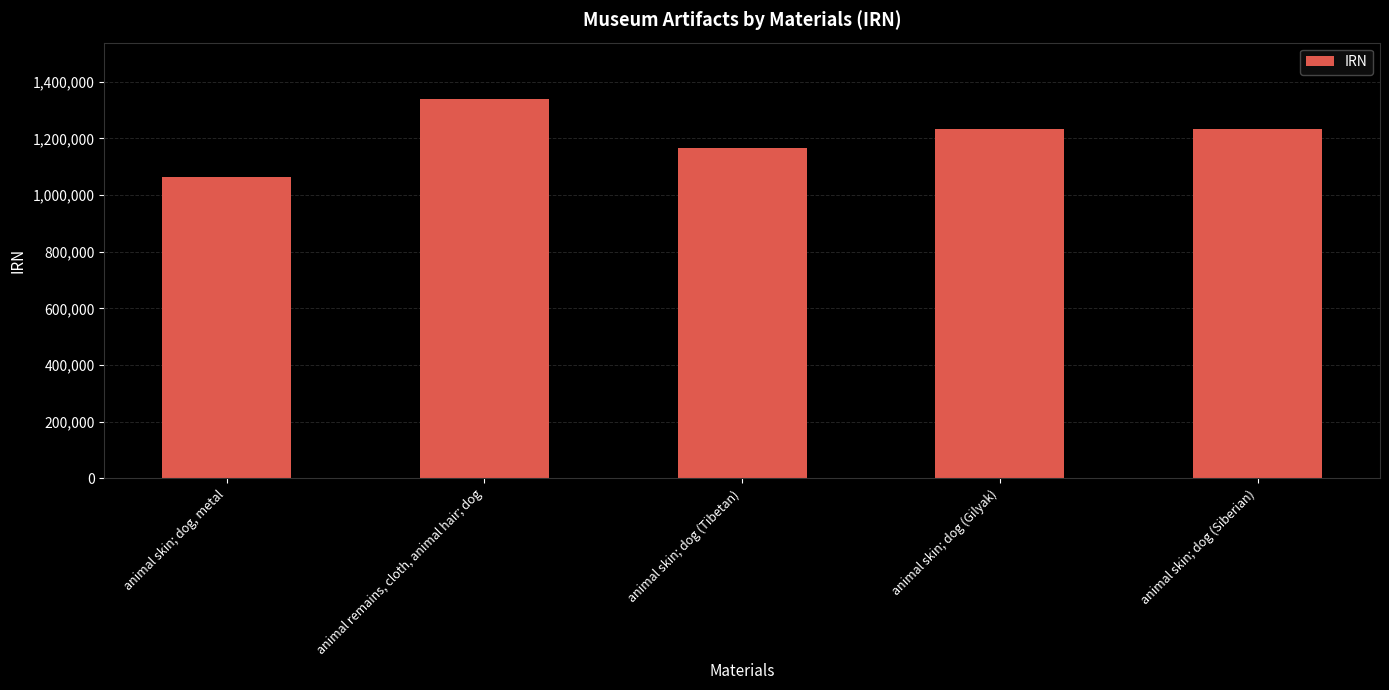

Does the chart contain any negative values?

No